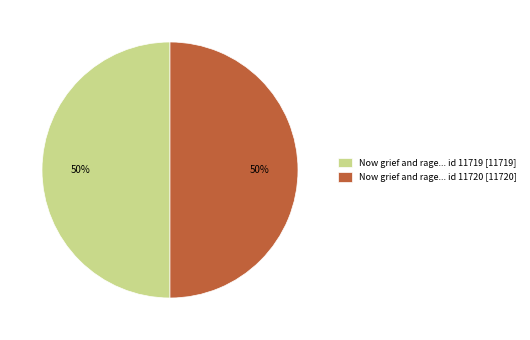

Count the number of slices in the pie.

2